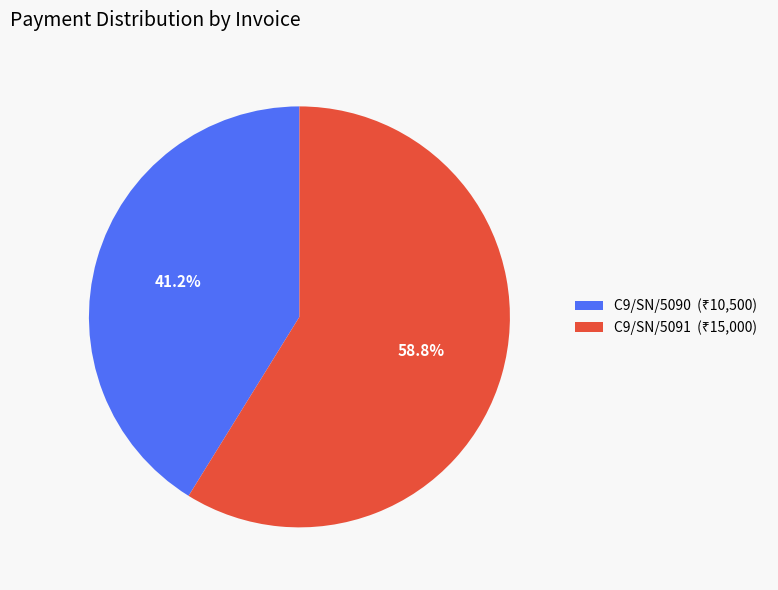

To the nearest percent, what portion does C9/SN/5090 represent?

41%